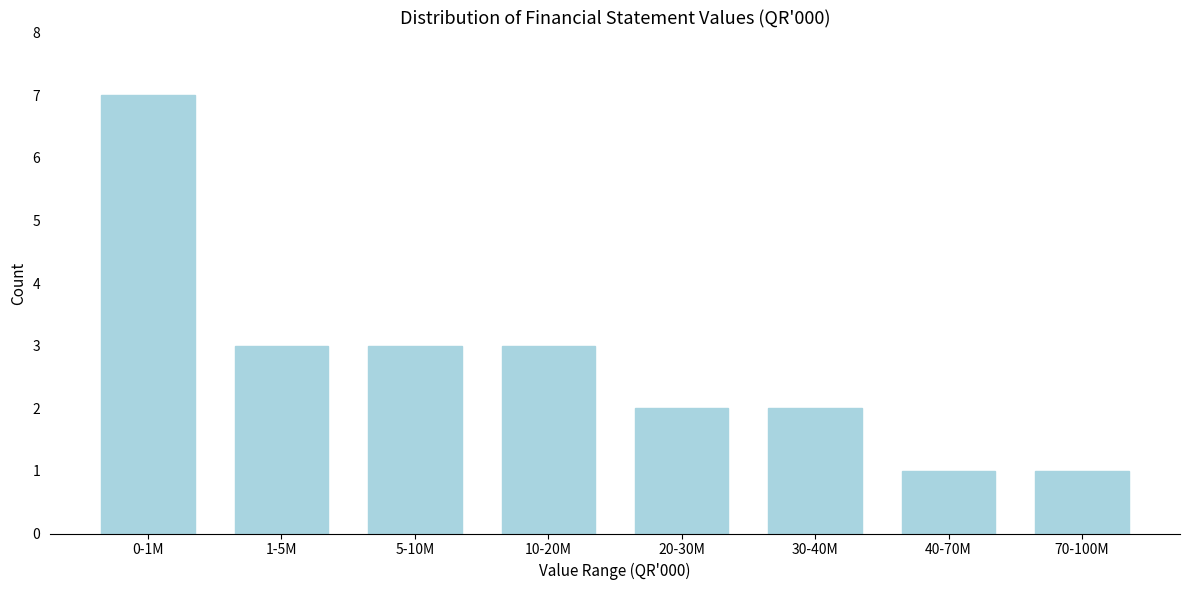

Reading left to right, list all the values displayed in this chart.

7	3	3	3	2	2	1	1